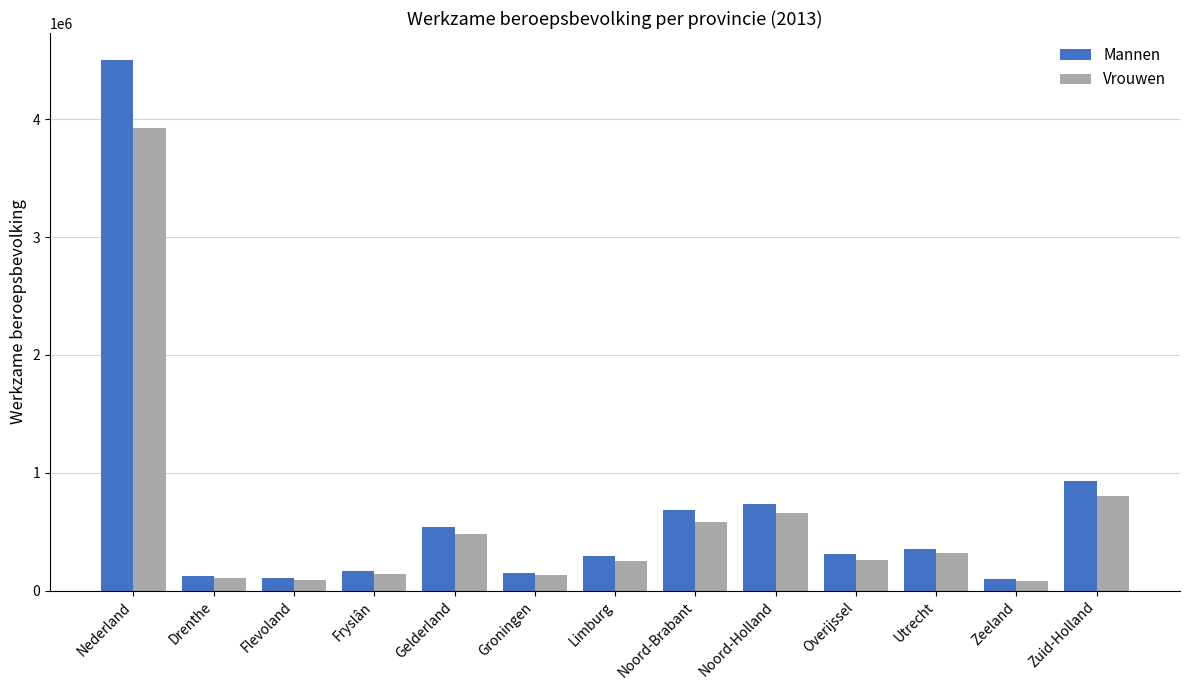

What is the sum of the Vrouwen values at Nederland and Zuid-Holland?

4735000